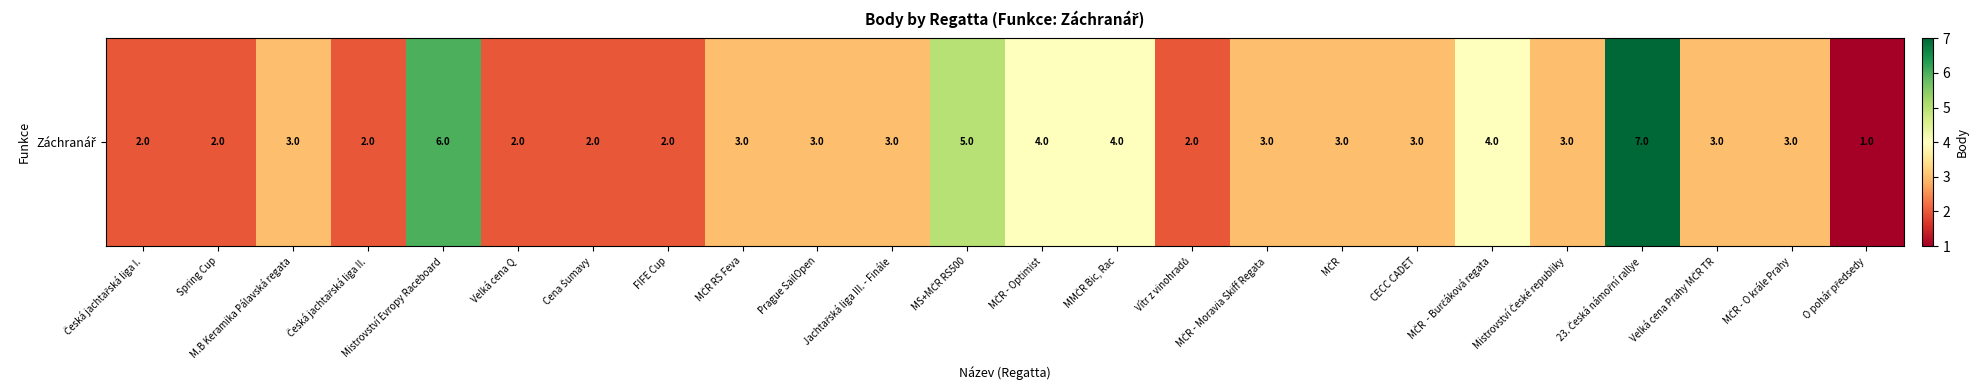

Between Mistrovství Evropy Raceboard and Velká cena Prahy MČR TR, which is larger?

Mistrovství Evropy Raceboard